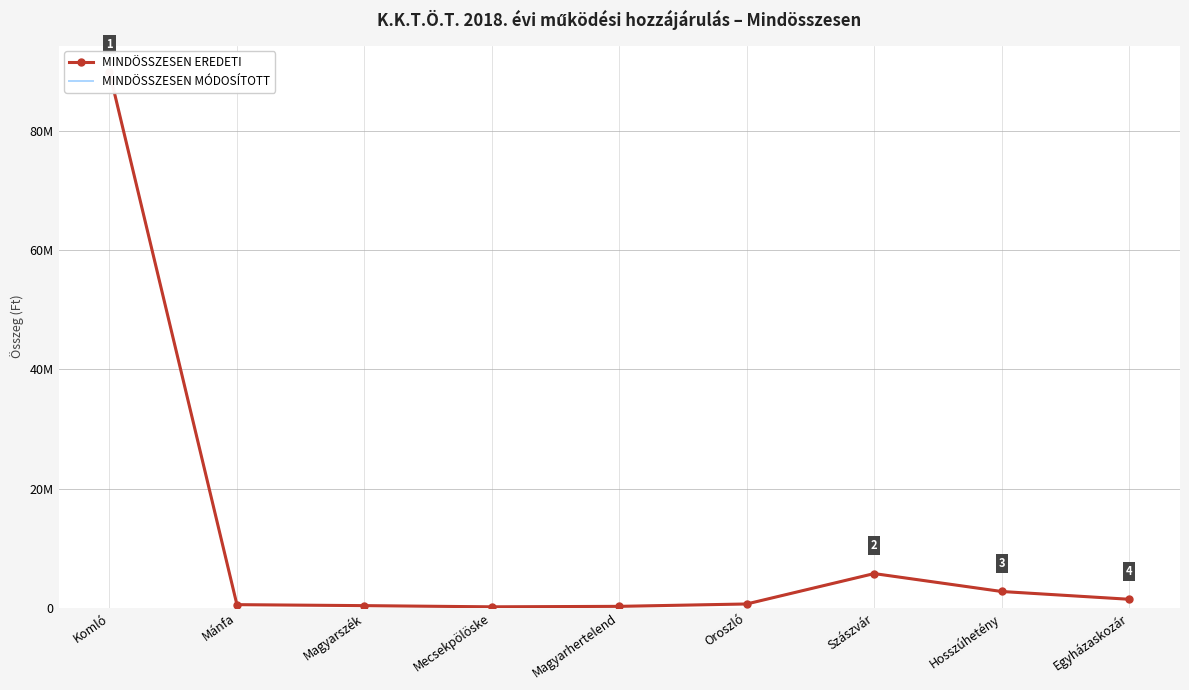

Rank the series by their maximum value, from highest to lowest.

MINDÖSSZESEN EREDETI, MINDÖSSZESEN MÓDOSÍTOTT